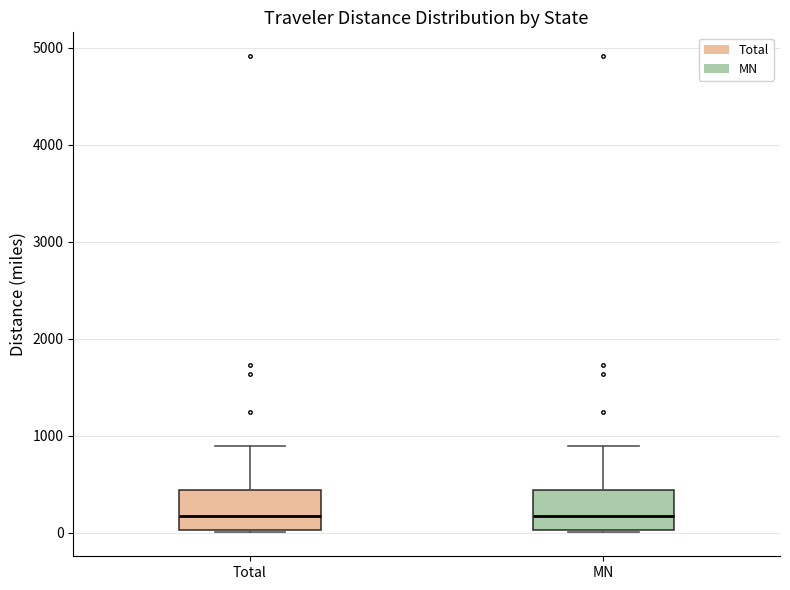

Reading left to right, transcribe this box plot: for each box, give where its median line is, the range the box spans, and where its two whiskers end, as read against the y-axis. The values are not printed on the chart, so give them approximately, as read against the axis.

Total: median 200, box 0 to 400, whiskers 0 to 900
MN: median 200, box 0 to 400, whiskers 0 to 900